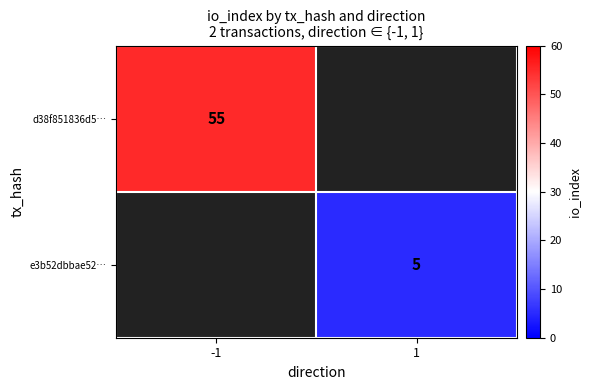

Is it true that e3b52dbbae52… equals 5 at 1?

True